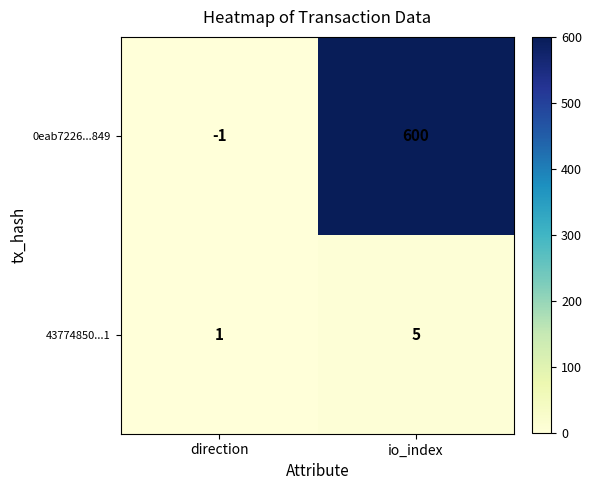

How many categories are shown in the chart?

2